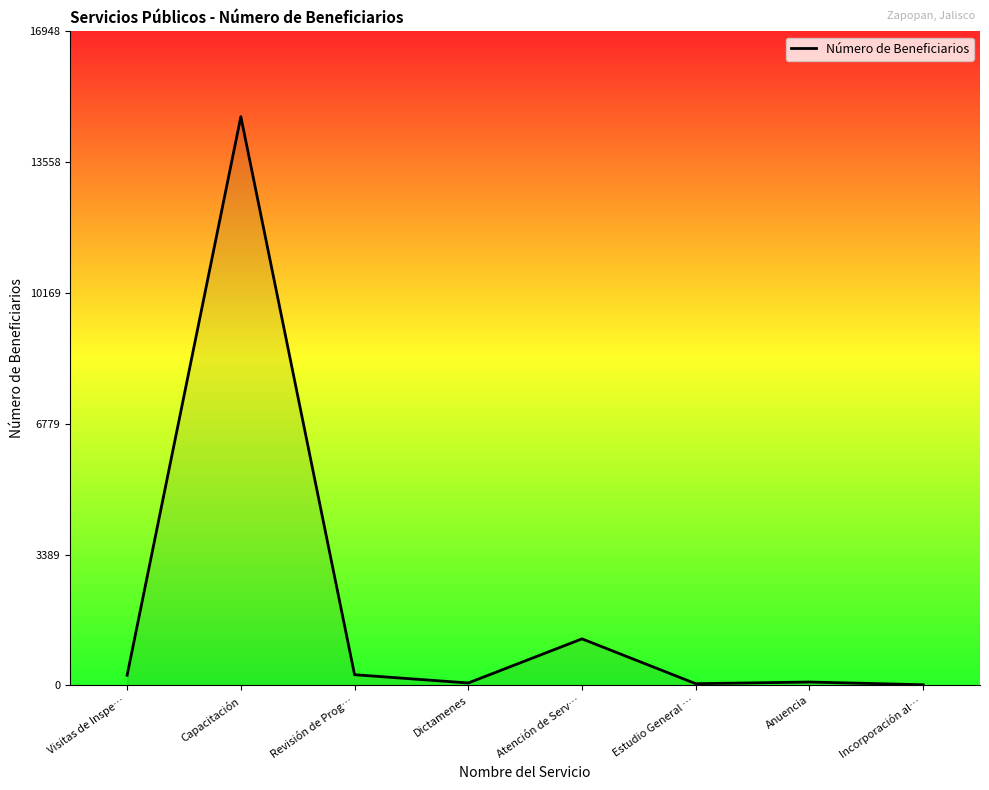

Does the chart have visible grid lines?

No